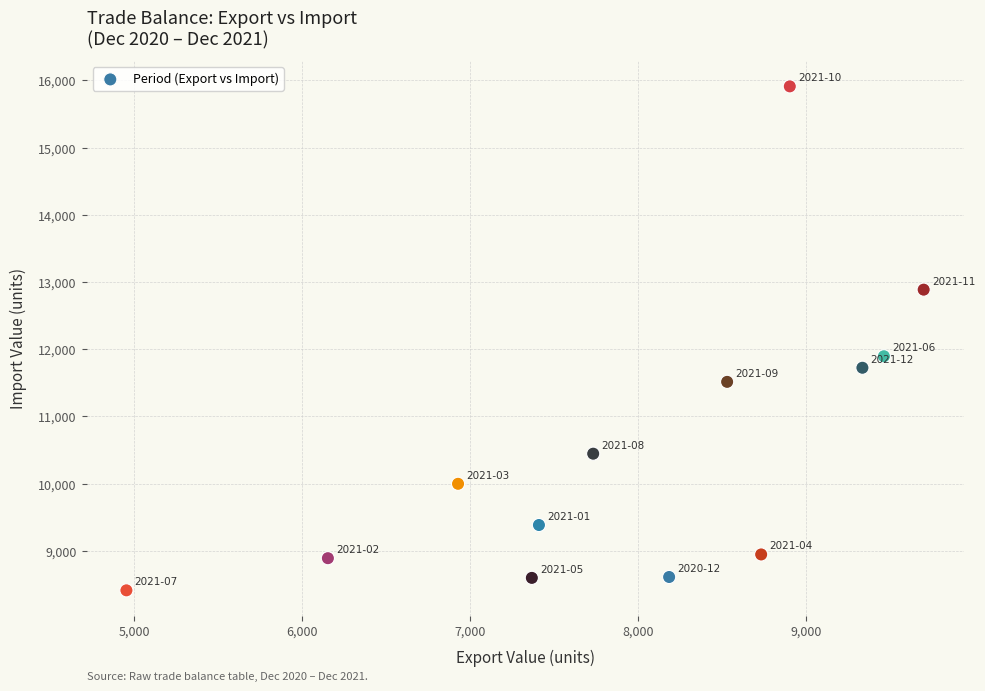

What Y value in the scatter plot is closest to 12161?

11895.3